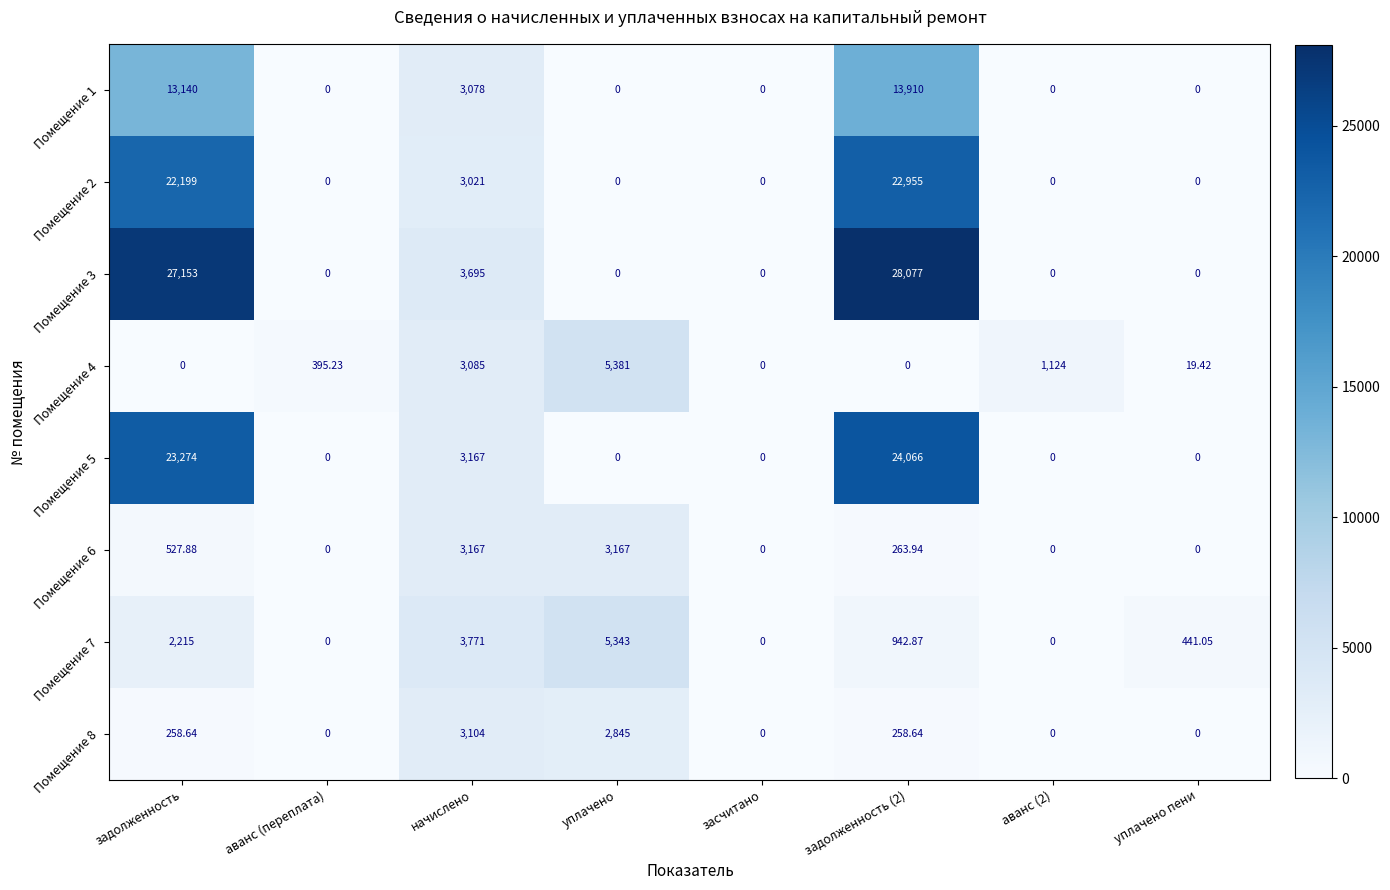

Where does the Помещение 4 series first go above 395?

аванс (переплата)